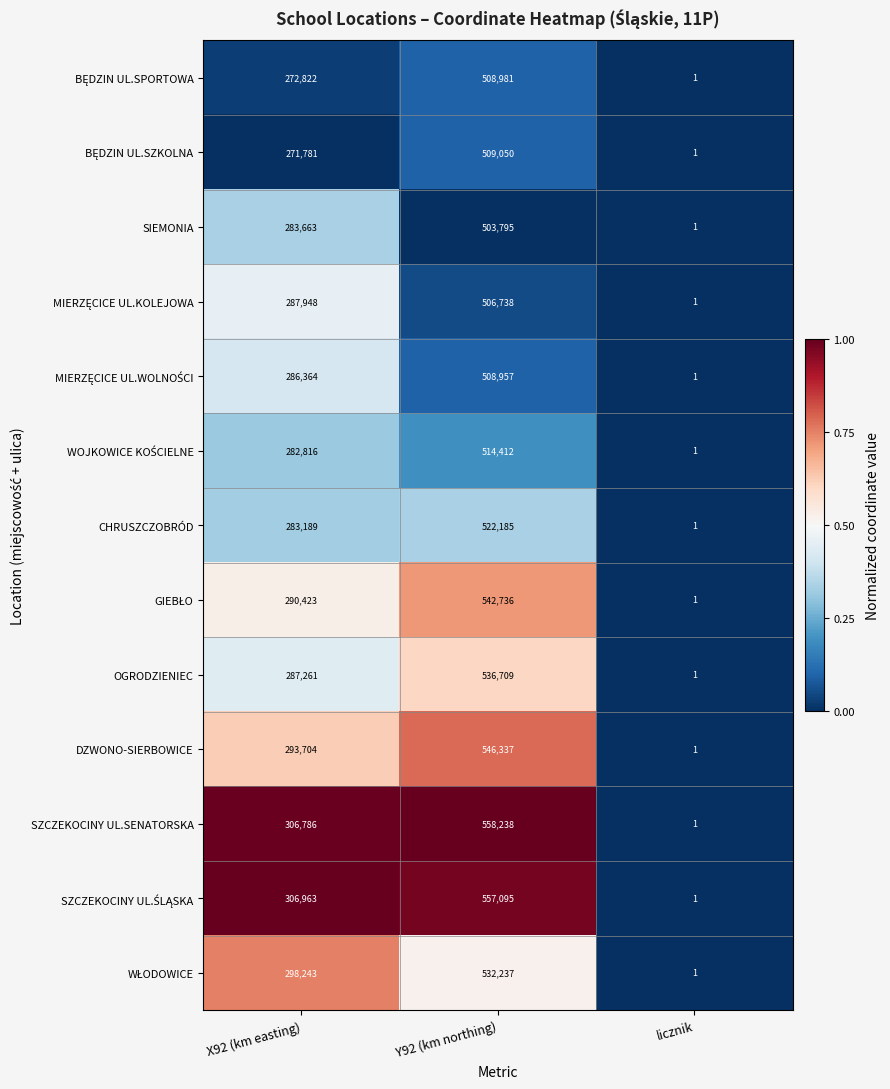

Is it true that CHRUSZCZOBRÓD equals 1 at licznik?

True